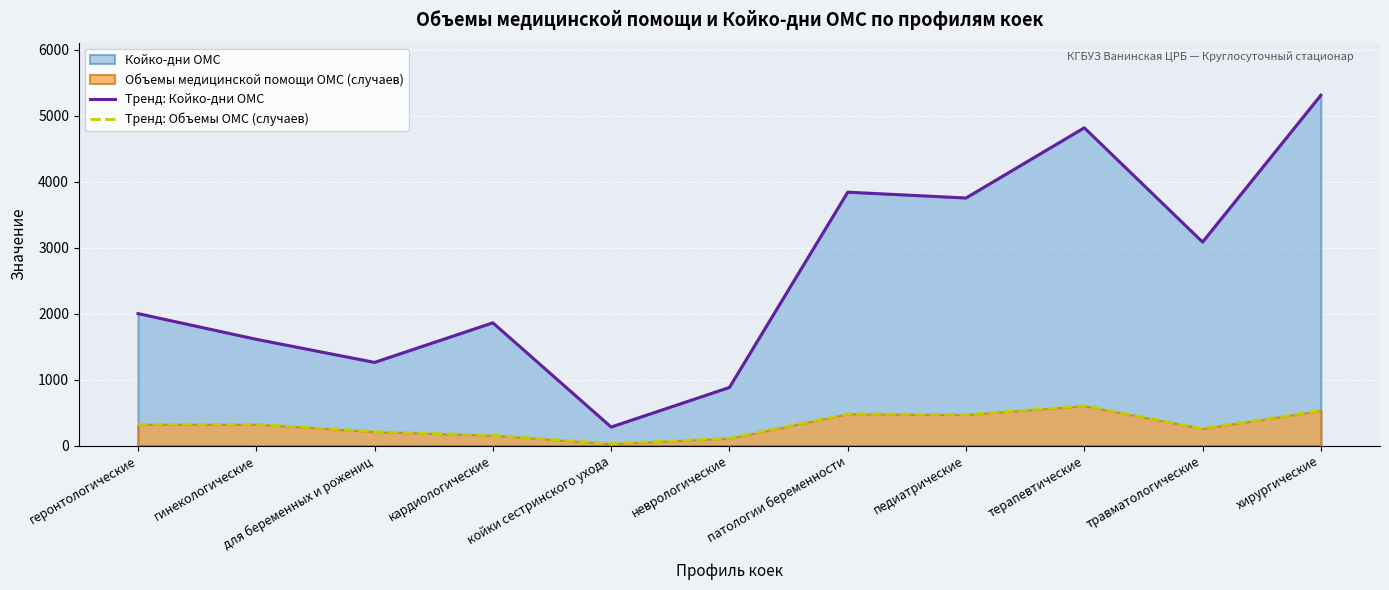

True or false: Тренд: Койко-дни ОМС and Тренд: Объемы ОМС (случаев) intersect in this chart.

False